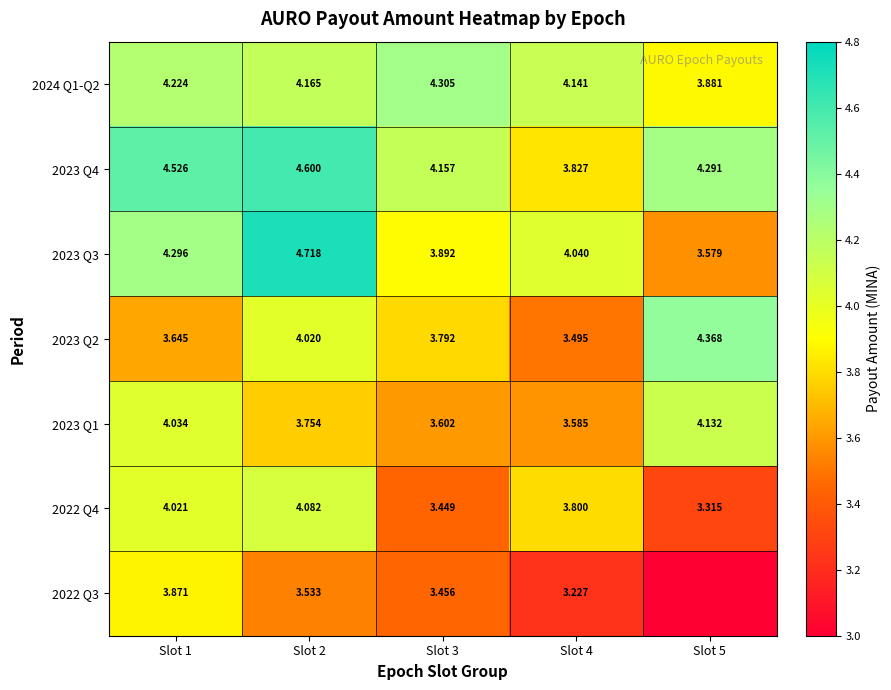

What is the spread (max minus min) of values at Slot 5?

4.4